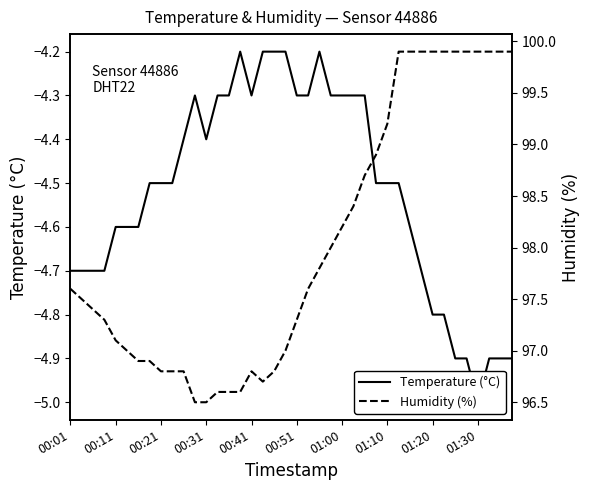

Reading right to left, transcribe all the data shown in this chart.

Temperature (°C): -4.9	-4.9	-4.9	-5.0	-4.9	-4.9	-4.8	-4.8	-4.7	-4.6	-4.5	-4.5	-4.5	-4.3	-4.3	-4.3	-4.3	-4.2	-4.3	-4.3	-4.2	-4.2	-4.2	-4.3	-4.2	-4.3	-4.3	-4.4	-4.3	-4.4	-4.5	-4.5	-4.5	-4.6	-4.6	-4.6	-4.7	-4.7	-4.7	-4.7
Humidity (%): 99.9	99.9	99.9	99.9	99.9	99.9	99.9	99.9	99.9	99.9	99.9	99.2	98.9	98.7	98.4	98.2	98.0	97.8	97.6	97.3	97.0	96.8	96.7	96.8	96.6	96.6	96.6	96.5	96.5	96.8	96.8	96.8	96.9	96.9	97.0	97.1	97.3	97.4	97.5	97.6